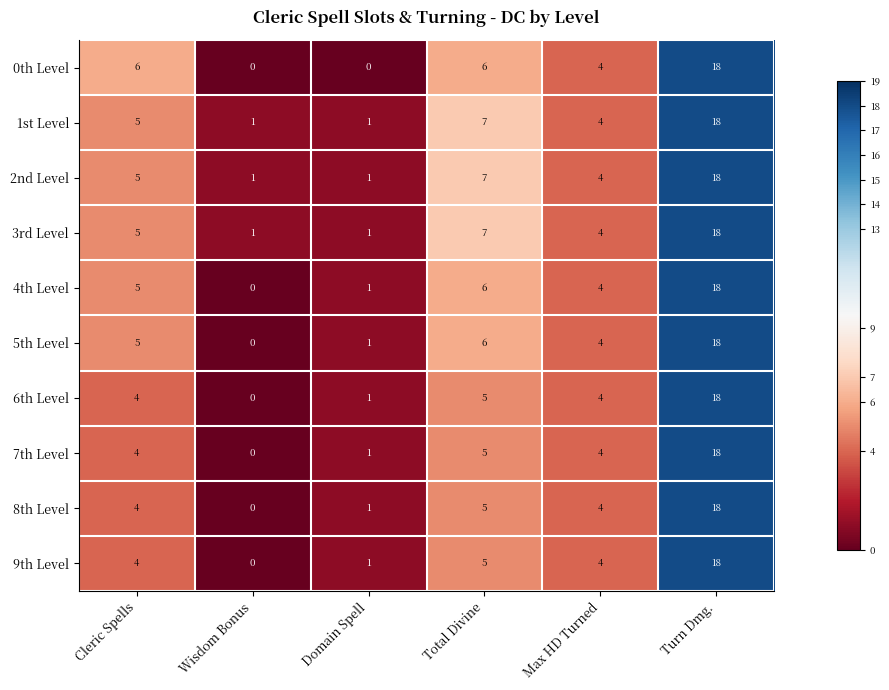

How many series are shown in this chart?

10